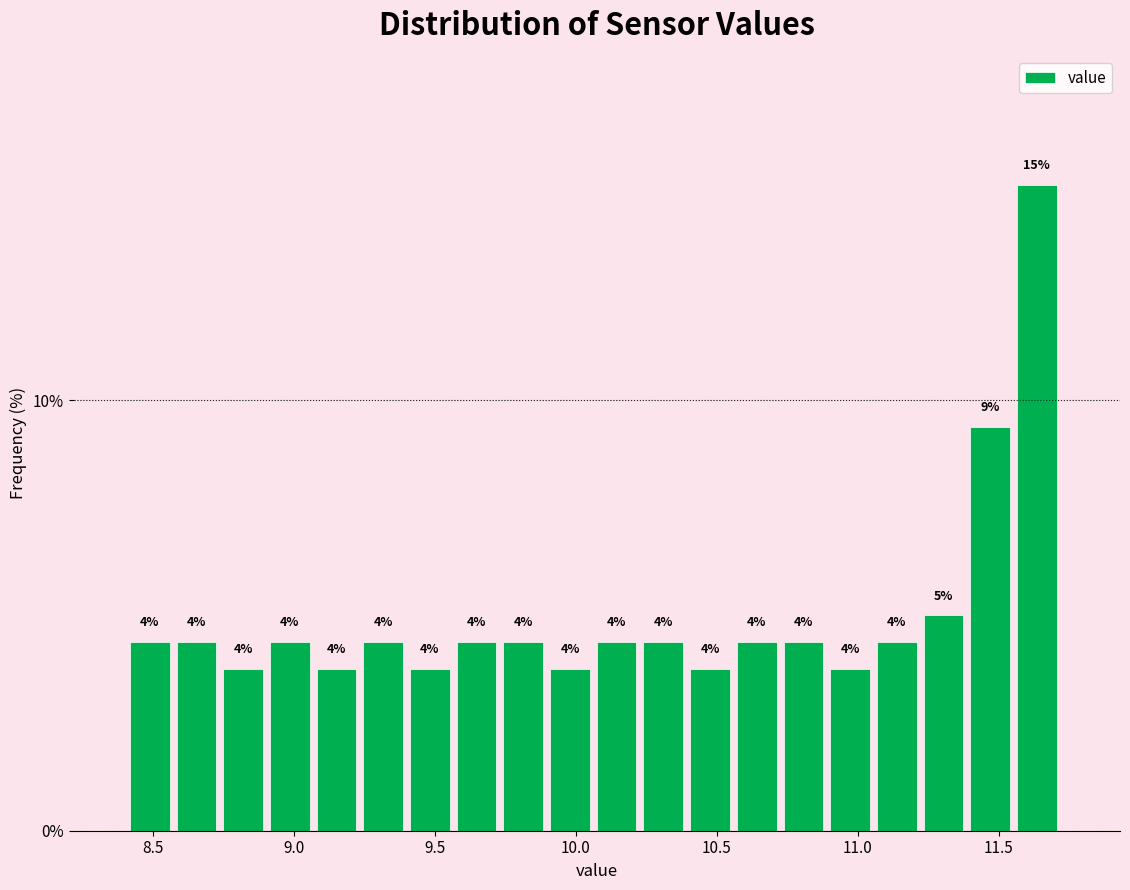

Read against the x-axis, roughly where is the centre of the tallest bar?

11.65